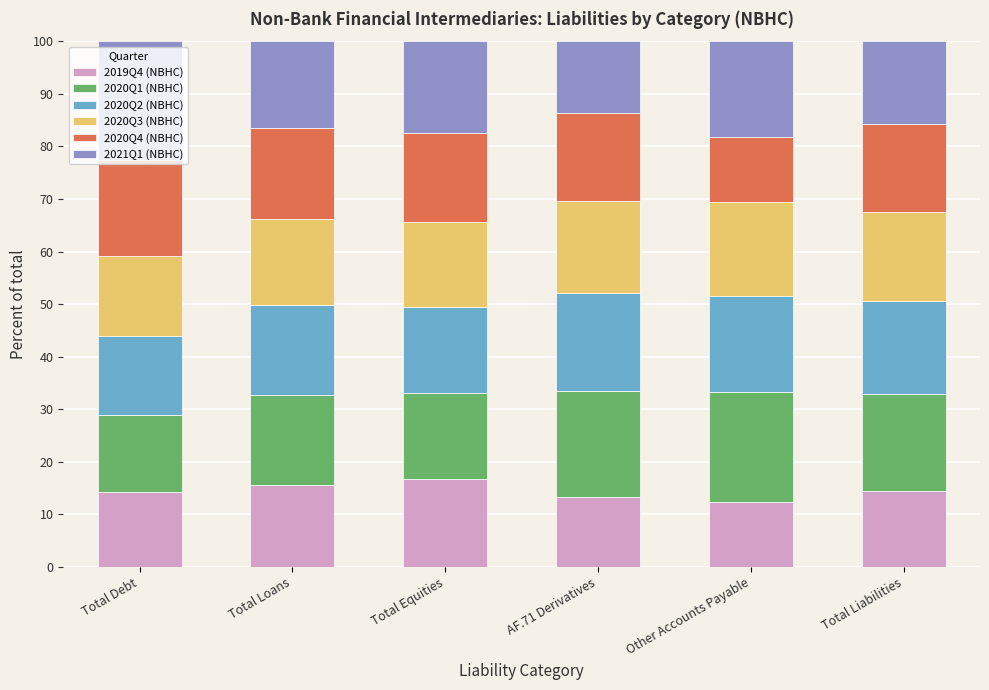

True or false: 2019Q4 (NBHC) has a value of 27.7 at Total Loans.

False